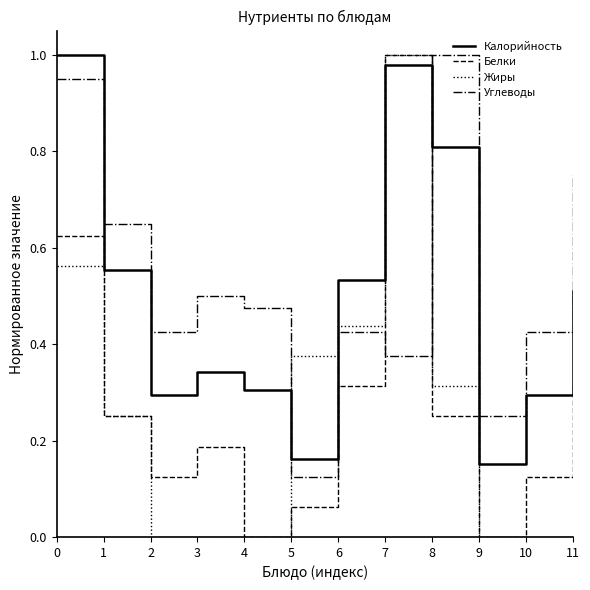

Is the value of Углеводы at 9 greater than the value of Жиры at 11?

Yes